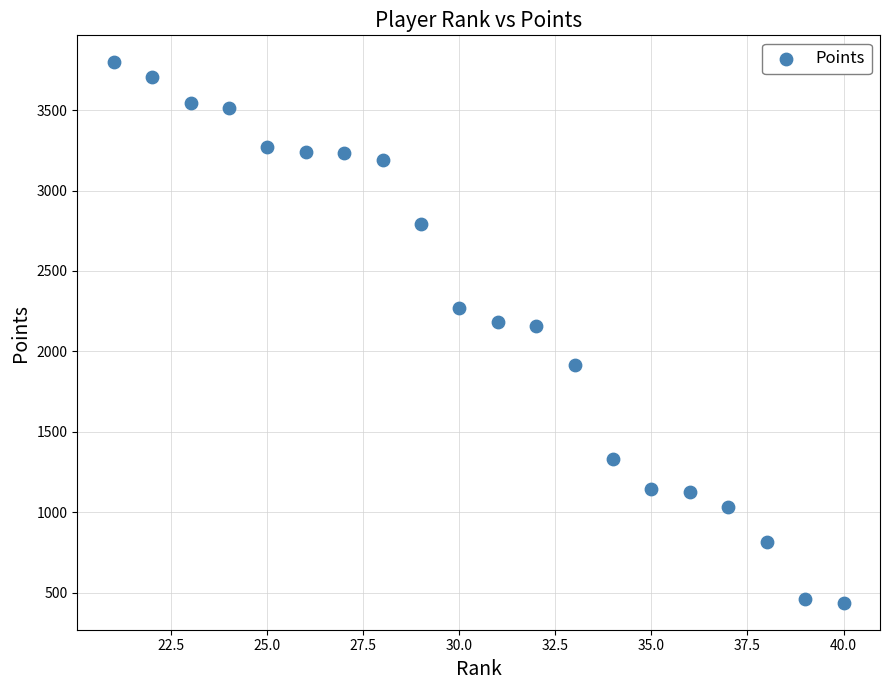

What is the range of X values (max minus min)?

19